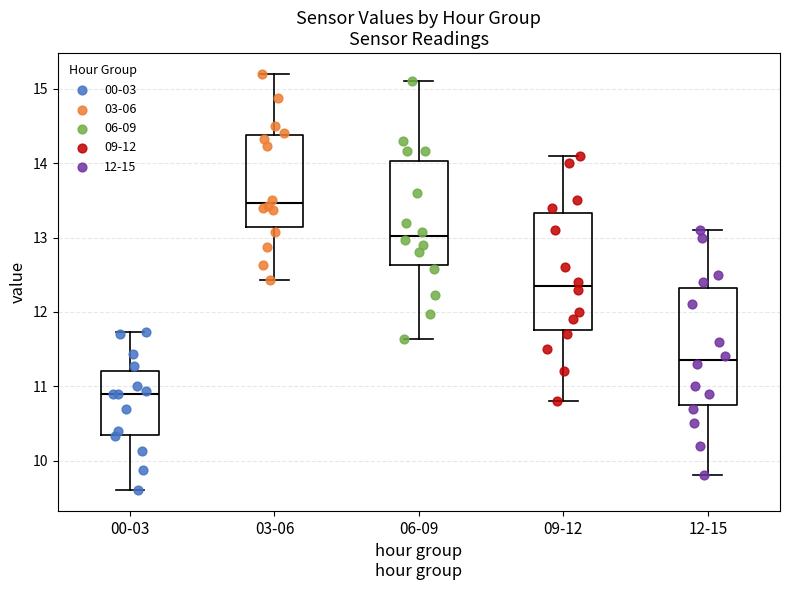

Where is the lower edge of the box for 03-06 on the y-axis? The values are not printed on the chart, so give them approximately, as read against the axis.

13.1